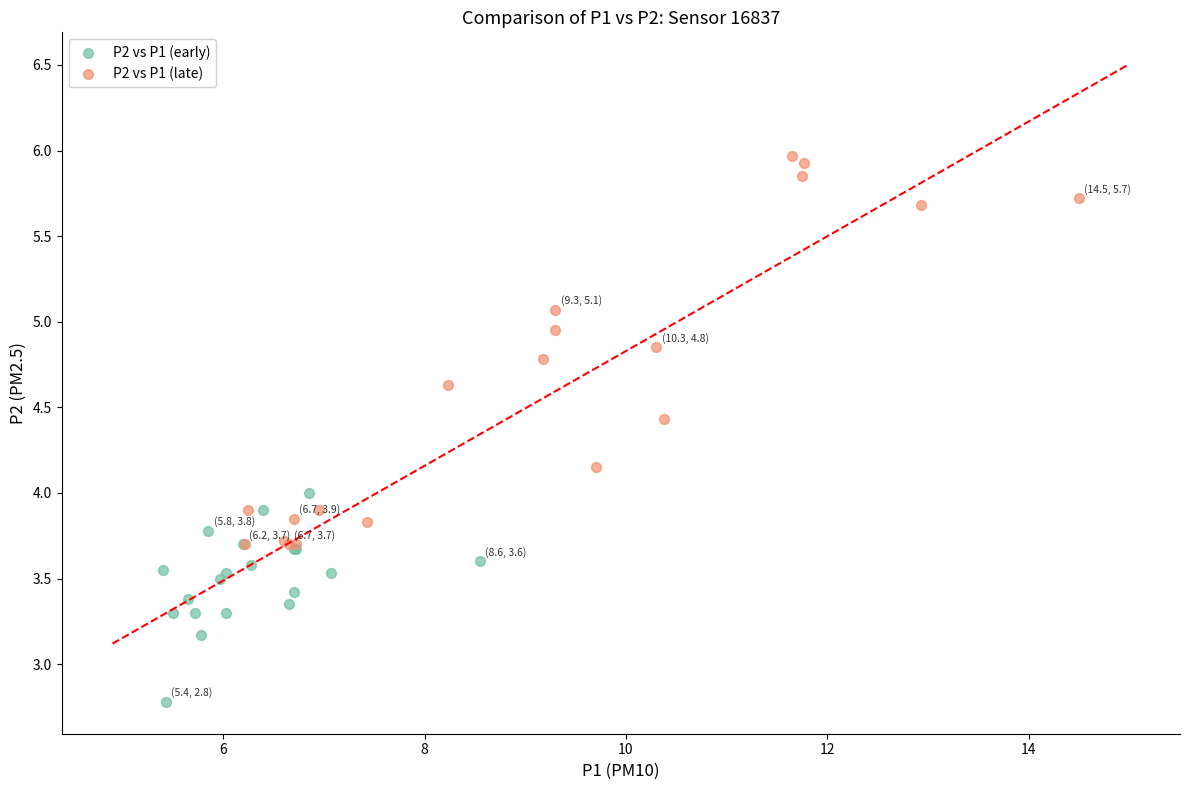

Which series has the largest Y range (max minus min)?

P2 vs P1 (late)